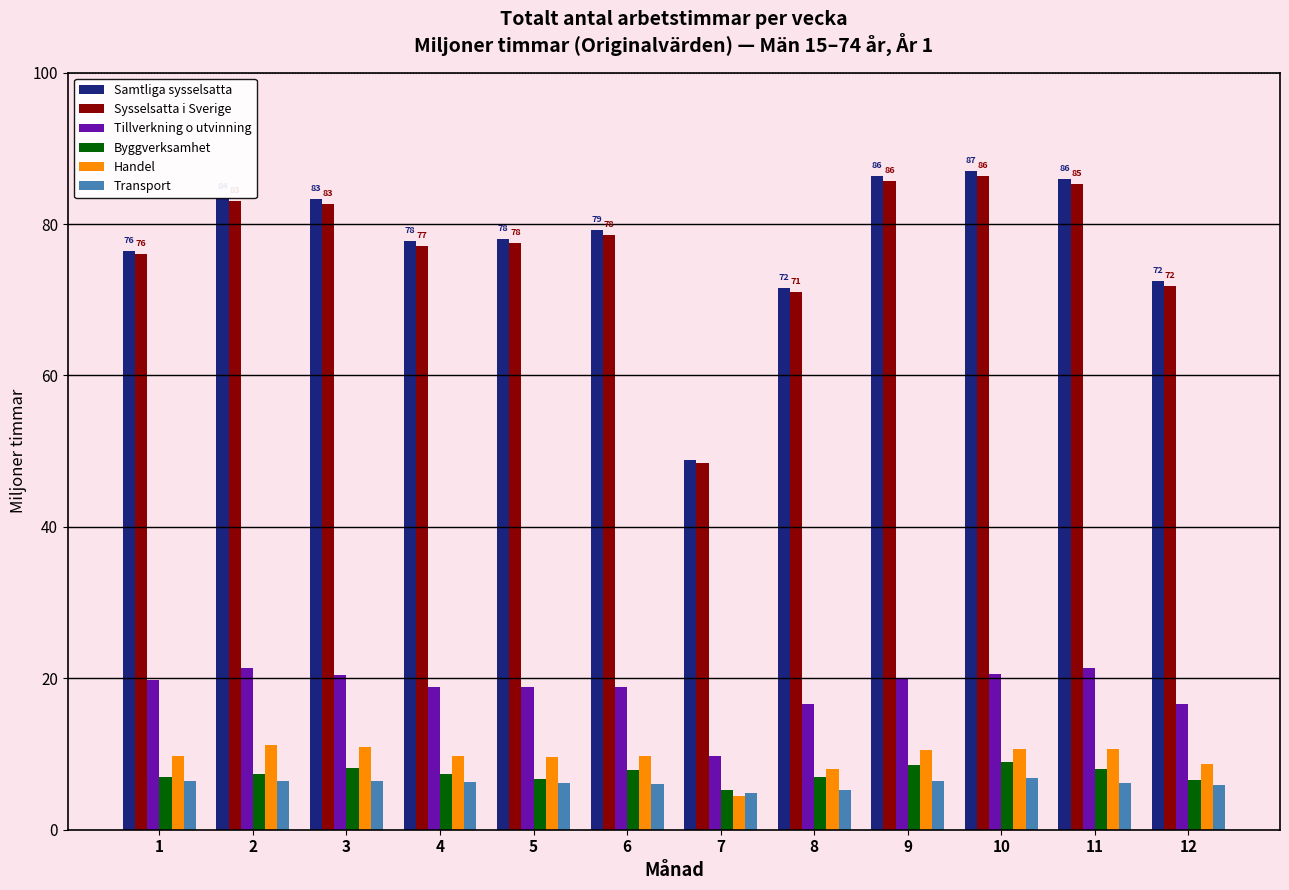

Does the chart contain any negative values?

No